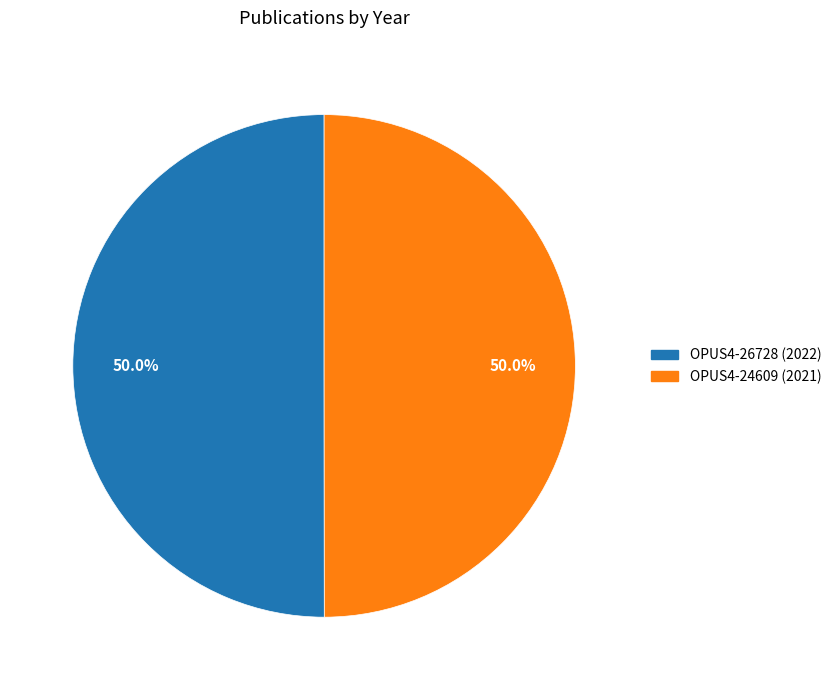

To the nearest percent, what percentage of the pie is OPUS4-24609 (2021)?

50%